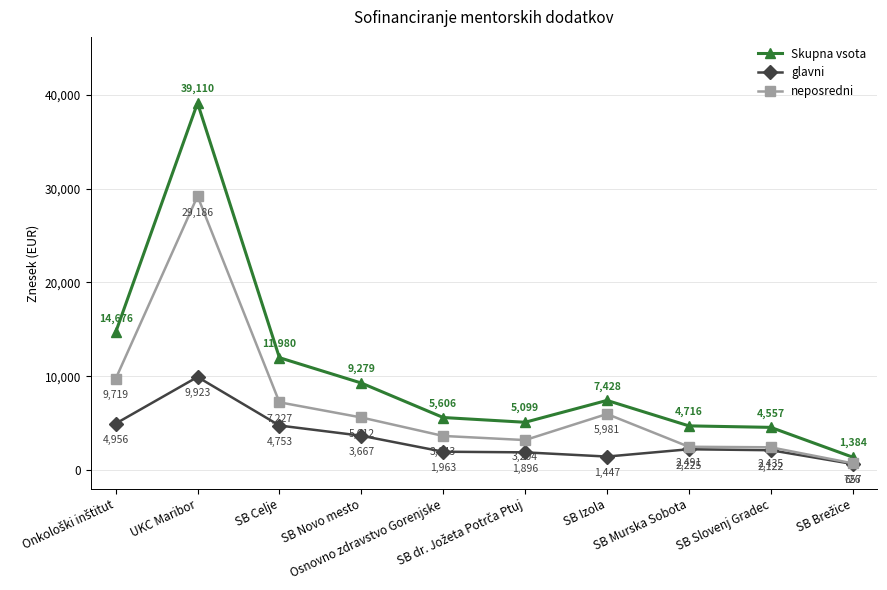

What is the difference between the highest and lowest values at SB Izola?

5981.0